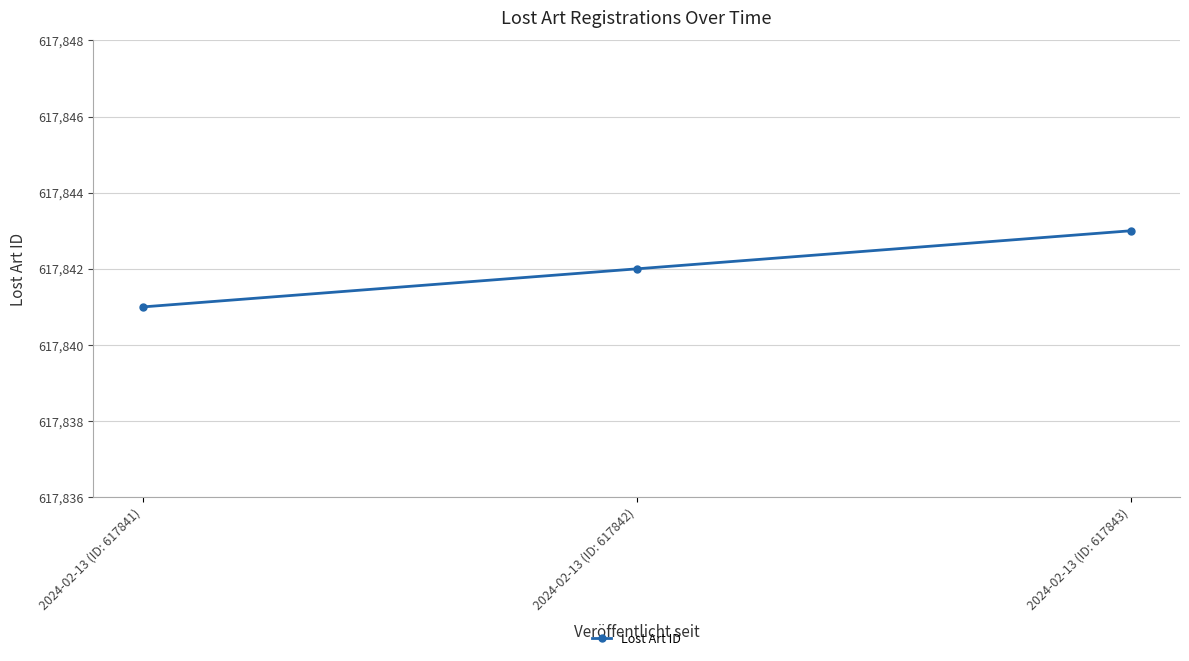

Does the chart display data point markers on the line(s)?

Yes